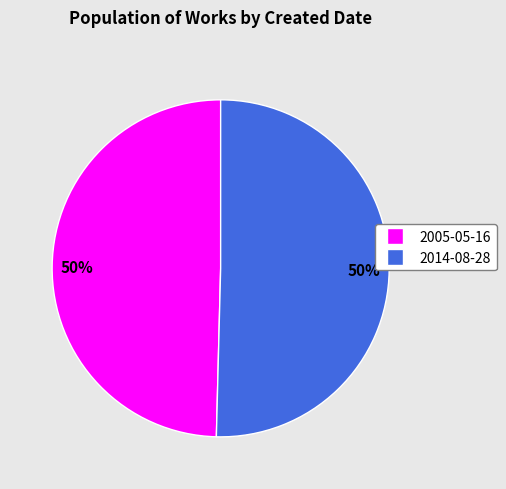

Approximately how many times larger is the value at 2005-05-16 compared to 2014-08-28?

1.0